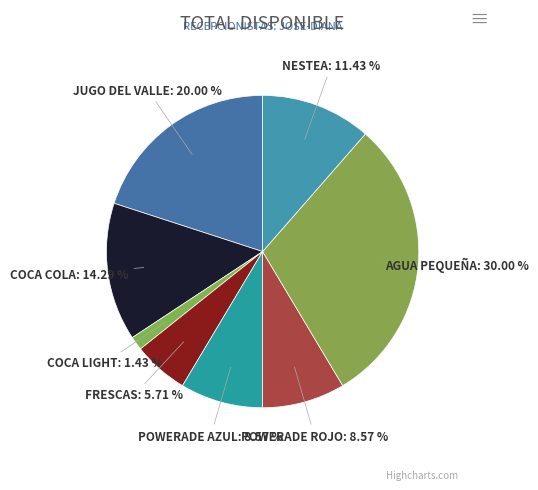

How many segments does this pie chart have?

8